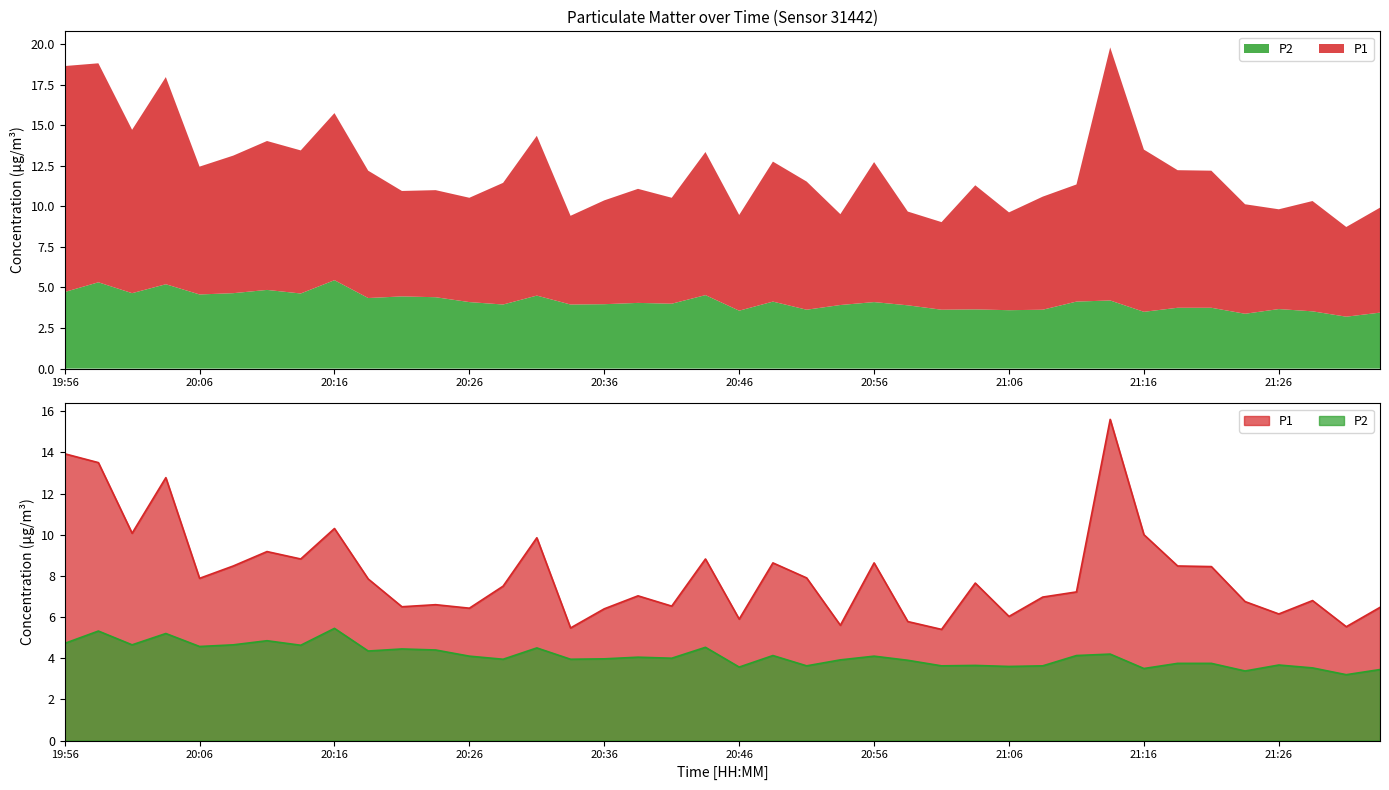

What position from the left is 21:14?

32